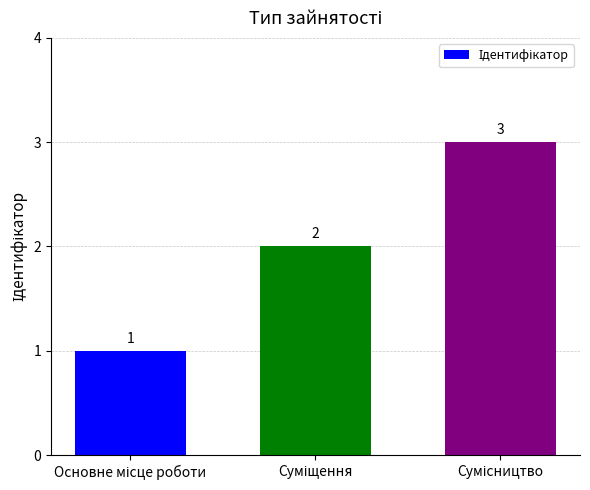

What is the greatest value displayed?

3